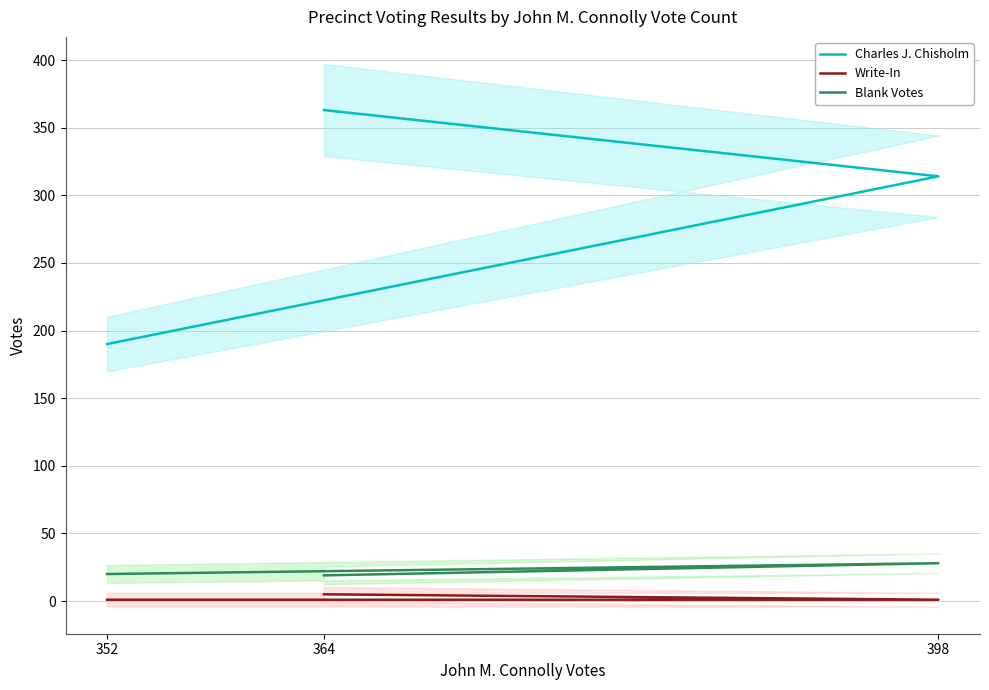

What is the difference between the second highest and minimum values in the Blank Votes series?

1